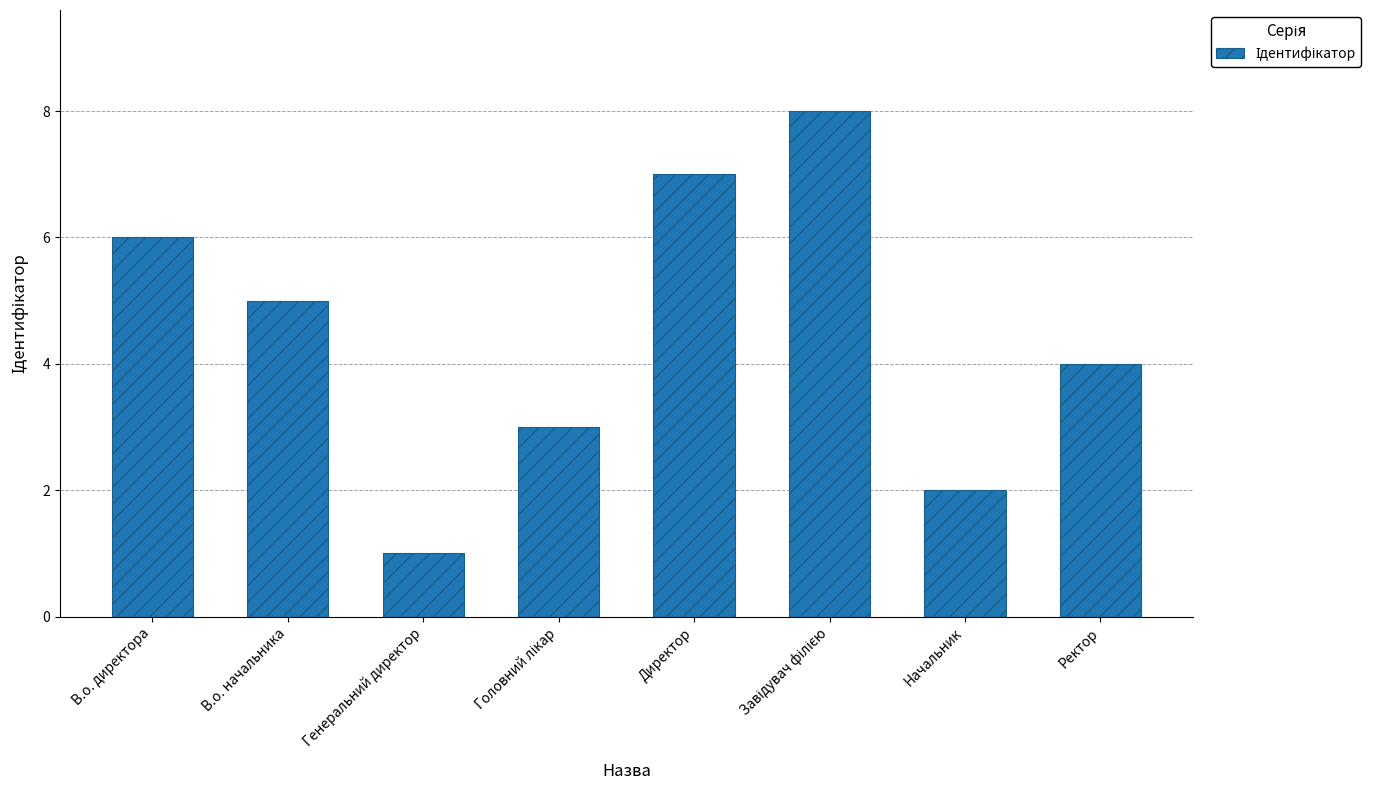

What is the change in value from В.о. директора to Начальник?

-4